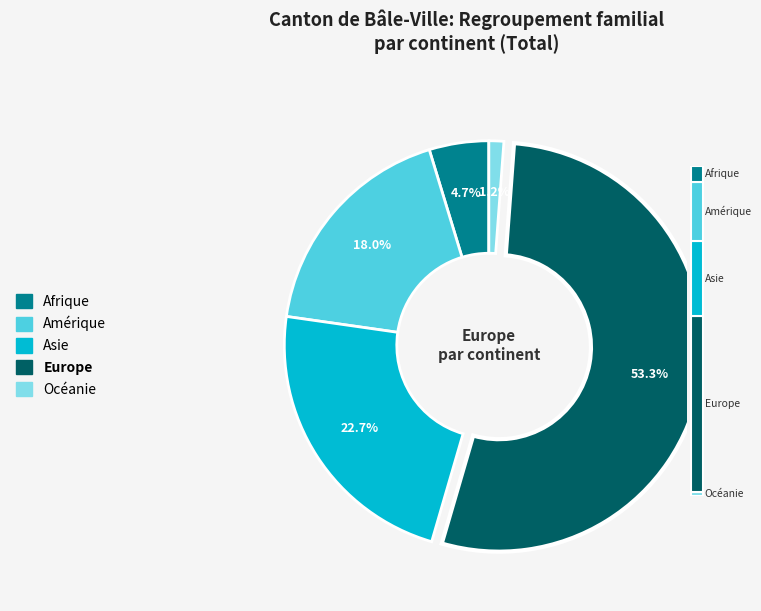

Does any single category account for the majority?

Yes